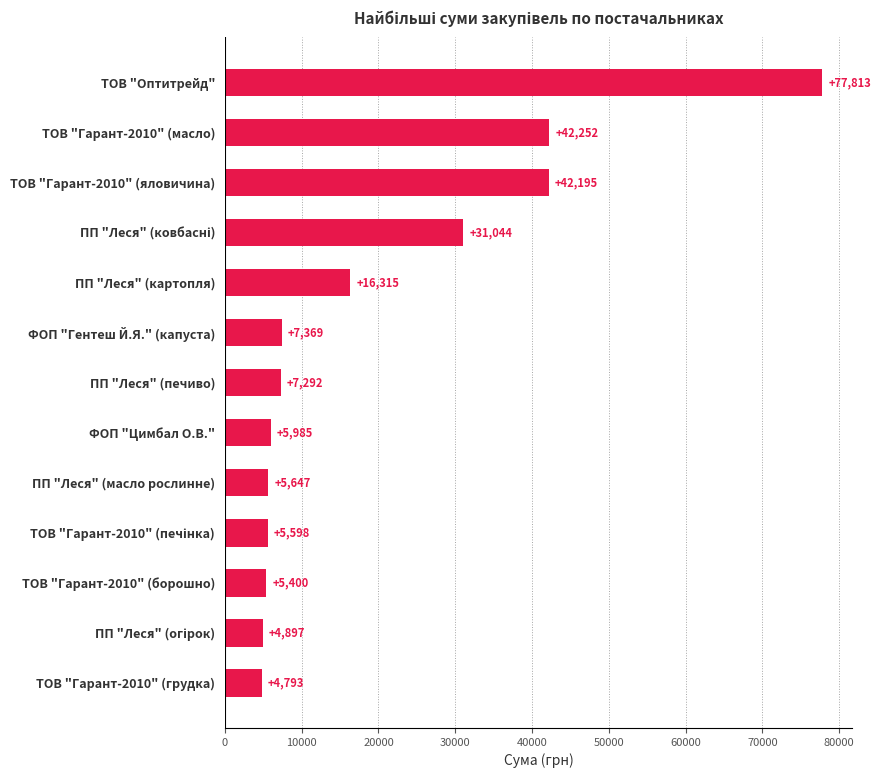

How many values are below 7291?

6